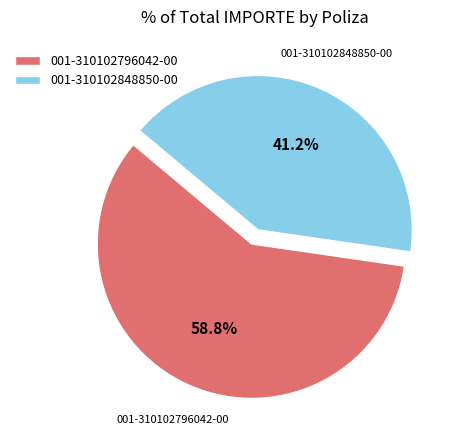

What is the smallest slice in the pie chart?

001-310102848850-00